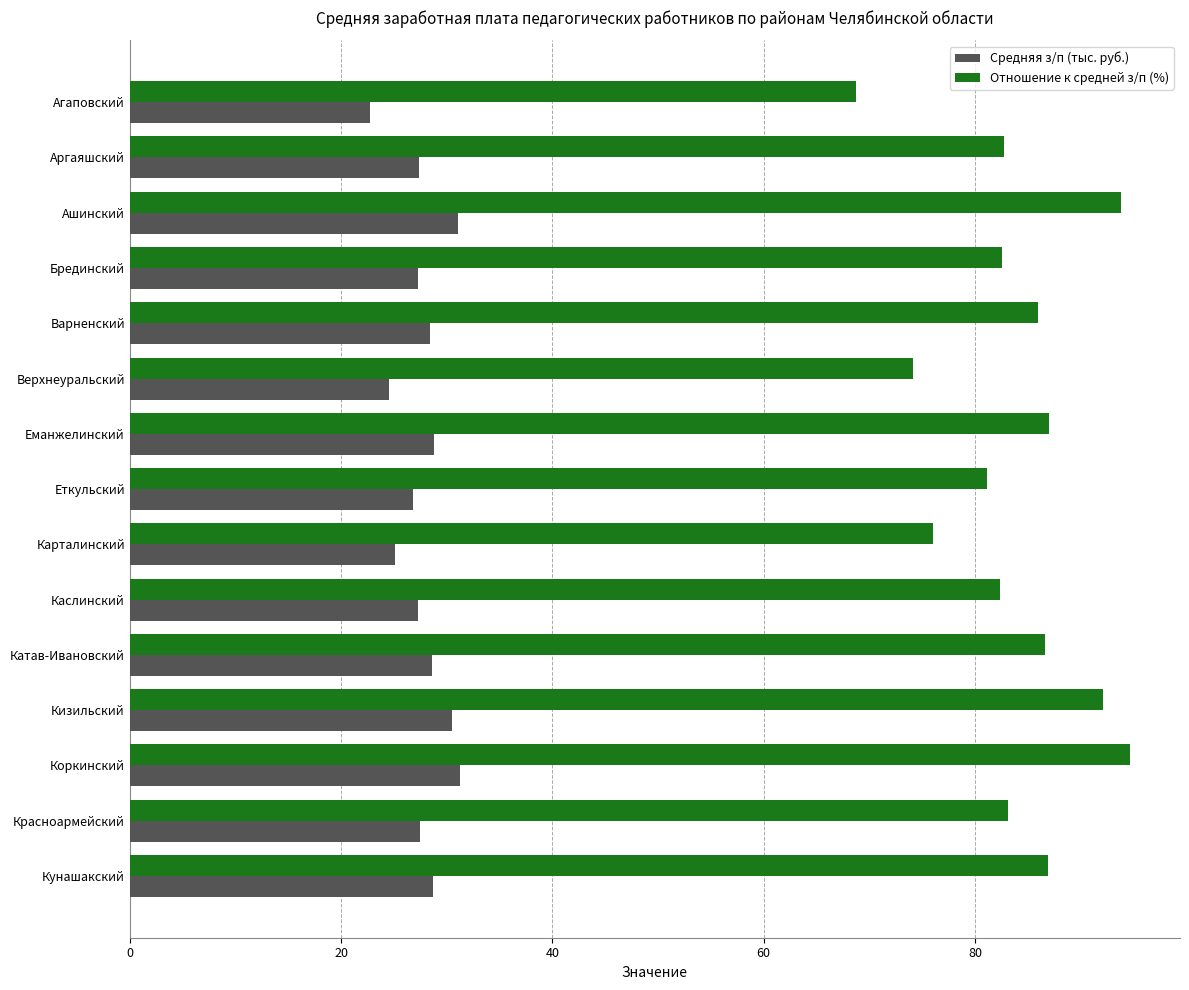

Rank the series at Еманжелинский from lowest to highest value.

Средняя з/п (тыс. руб.), Отношение к средней з/п (%)